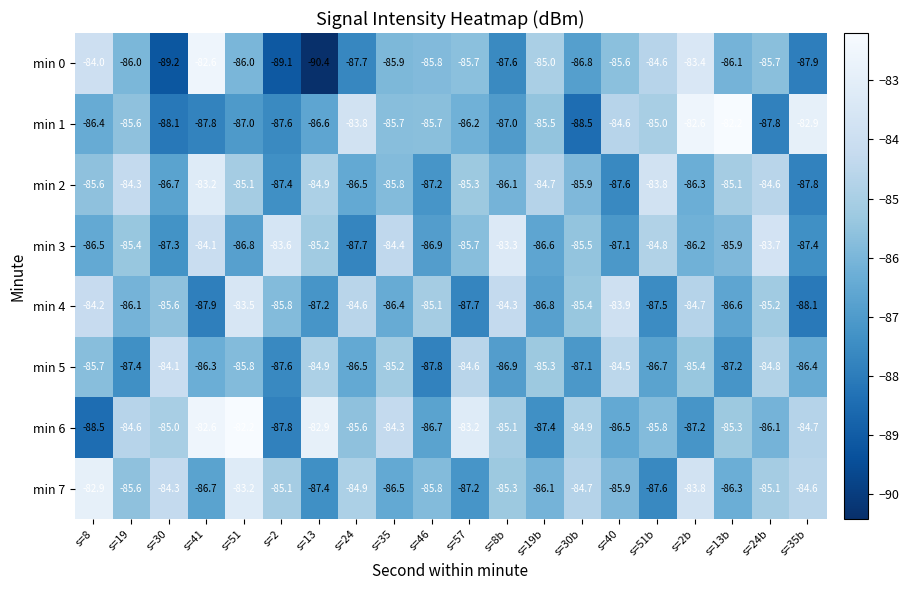

What is the difference between the maximum and second lowest values in the min 5 series?

3.5